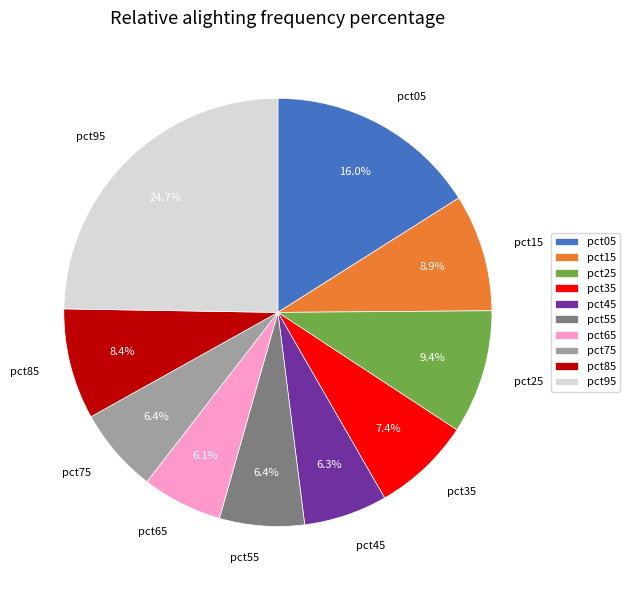

How many slices are in this pie chart?

10